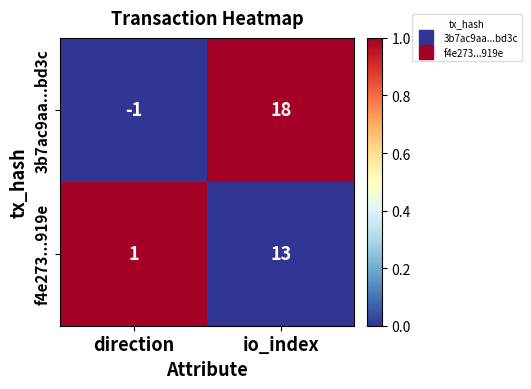

At how many categories does at least one series exceed 0?

2